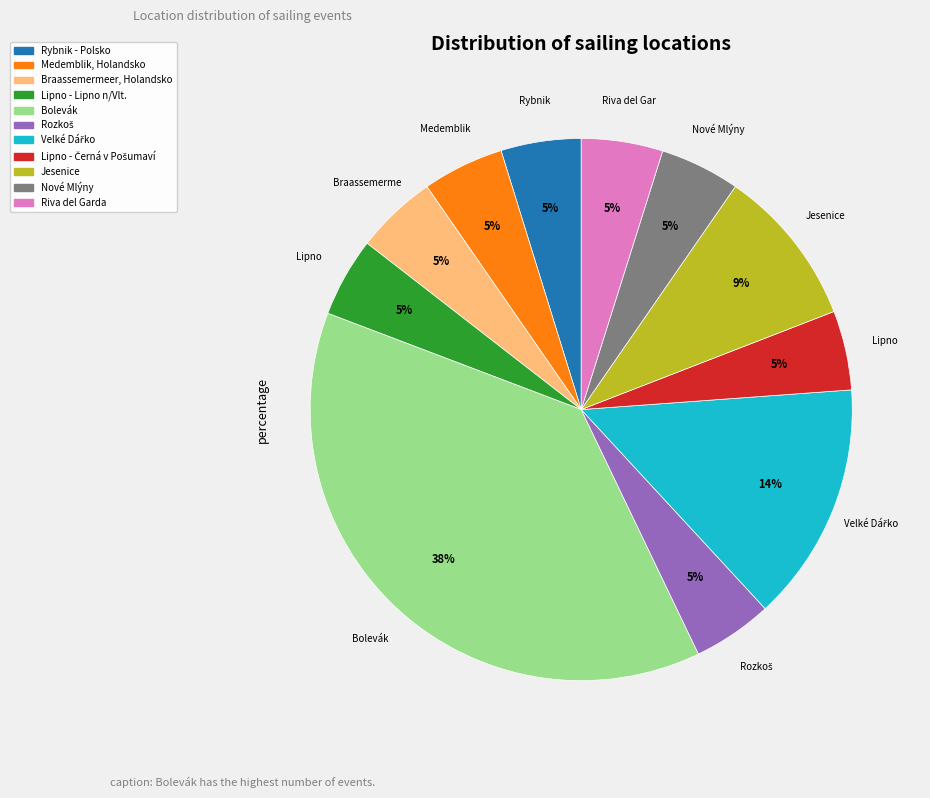

What percentage is the Rybnik - Polsko slice, to the nearest percent?

5%